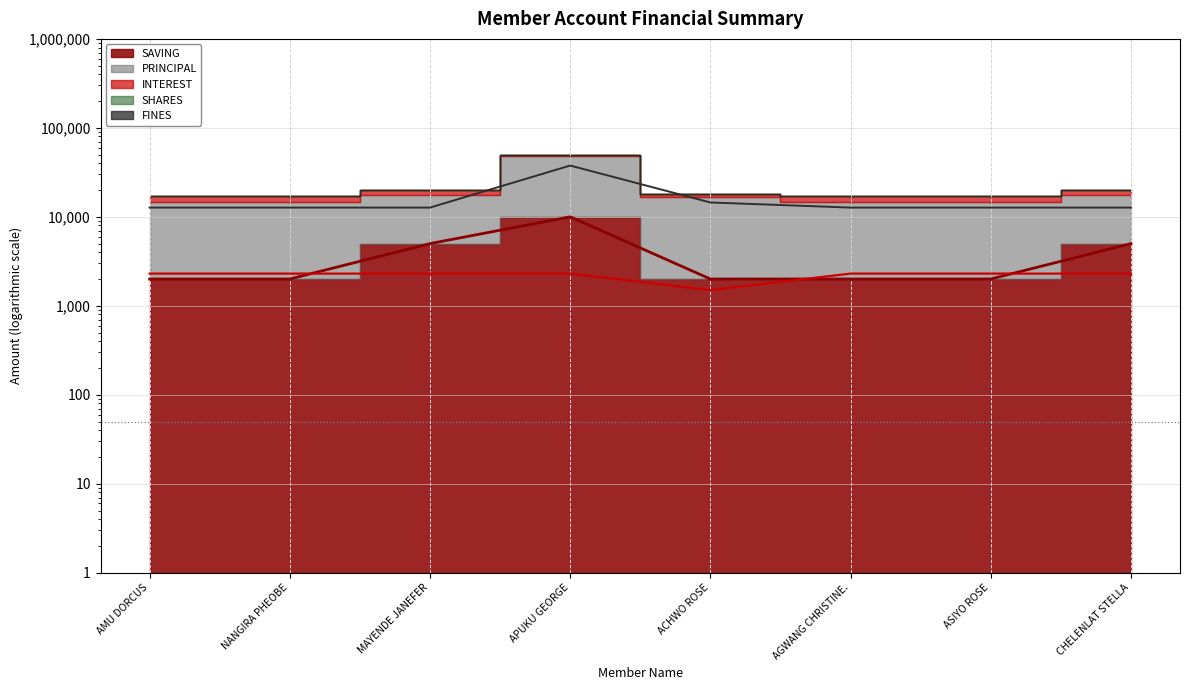

What is the difference between the maximum and second lowest values in the PRINCIPAL series?

25000